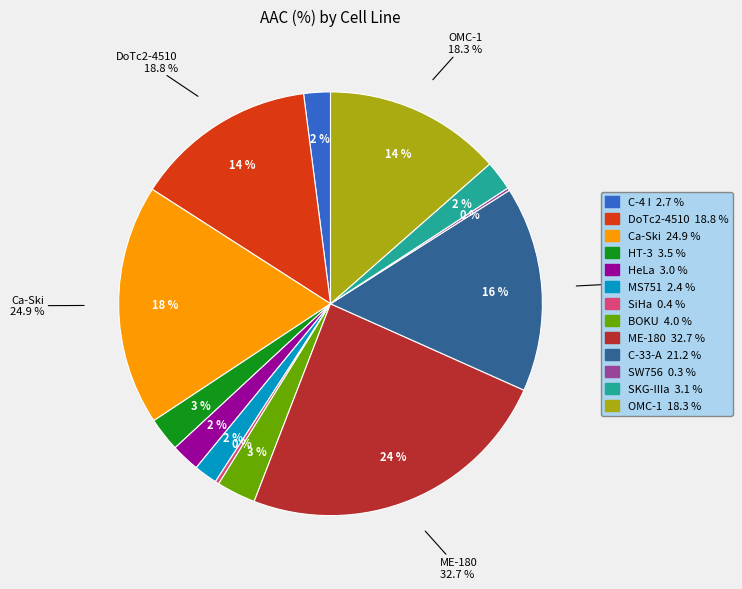

True or false: SKG-IIIa accounts for 2% of the total.

True